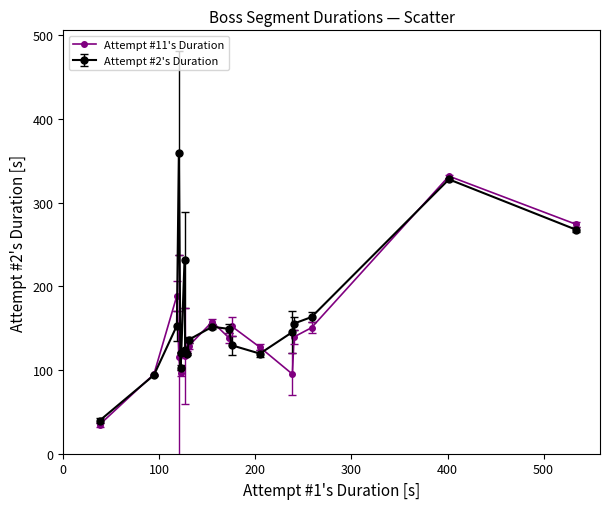

Rank the series by their maximum value, from highest to lowest.

Attempt #2's Duration, Attempt #11's Duration